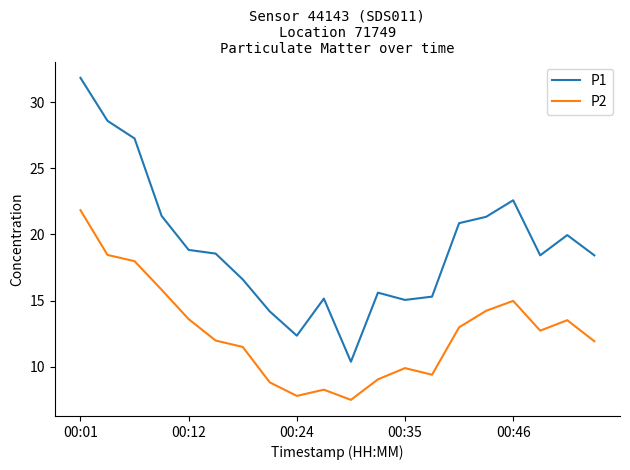

True or false: P1 and P2 cross at least once.

False